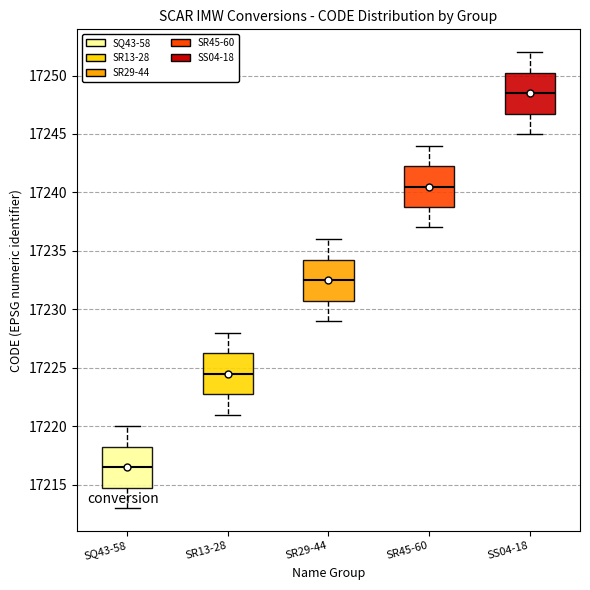

Where is the upper edge of the box for SS04-18 on the y-axis? The values are not printed on the chart, so give them approximately, as read against the axis.

17250.5